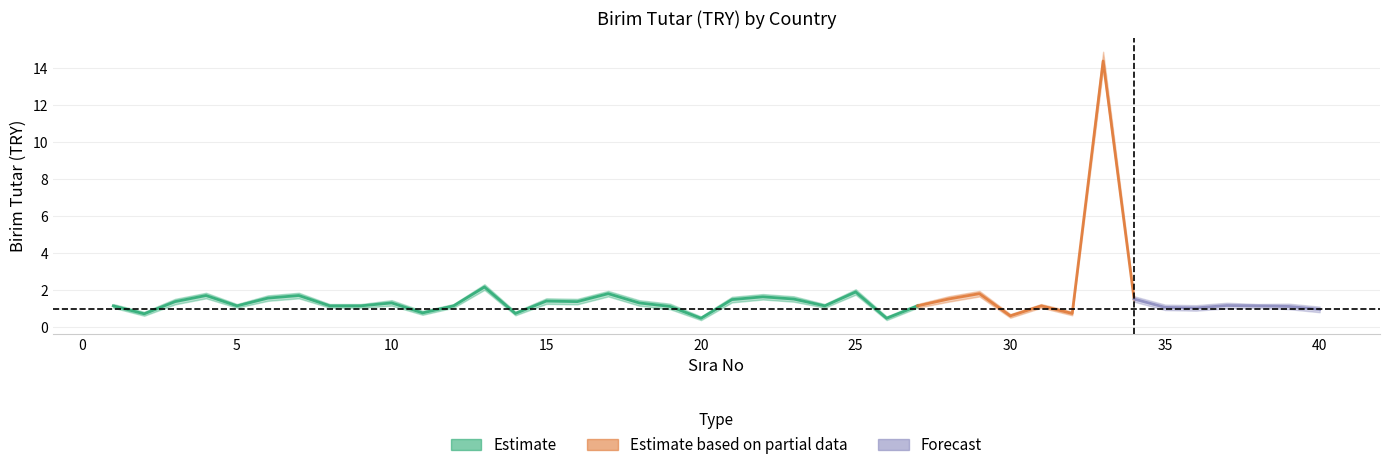

Where is the first local maximum for upper_band?

4